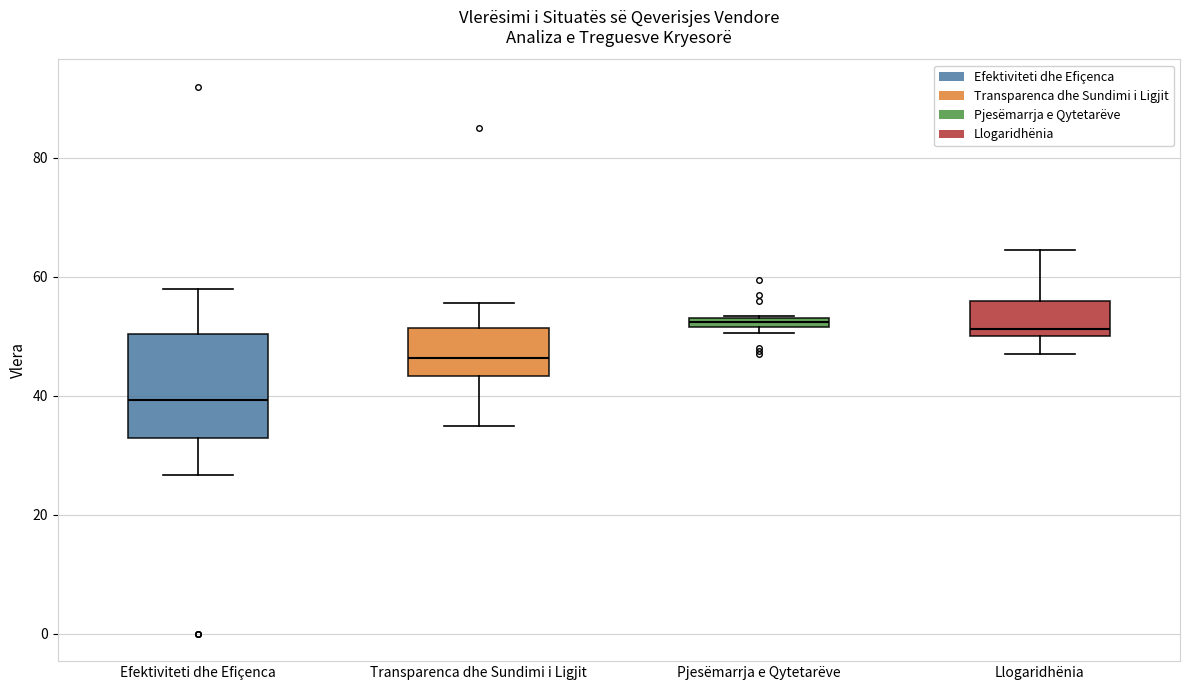

Where does the median line of the box for Transparenca dhe Sundimi i Ligjit sit on the y-axis? The values are not printed on the chart, so give them approximately, as read against the axis.

46